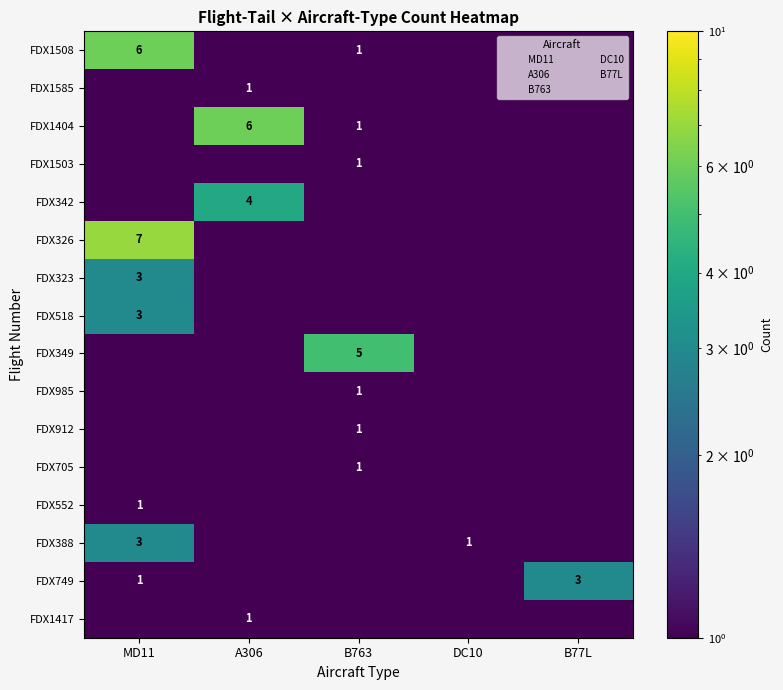

Is it true that FDX1585 equals 0.1 at MD11?

False